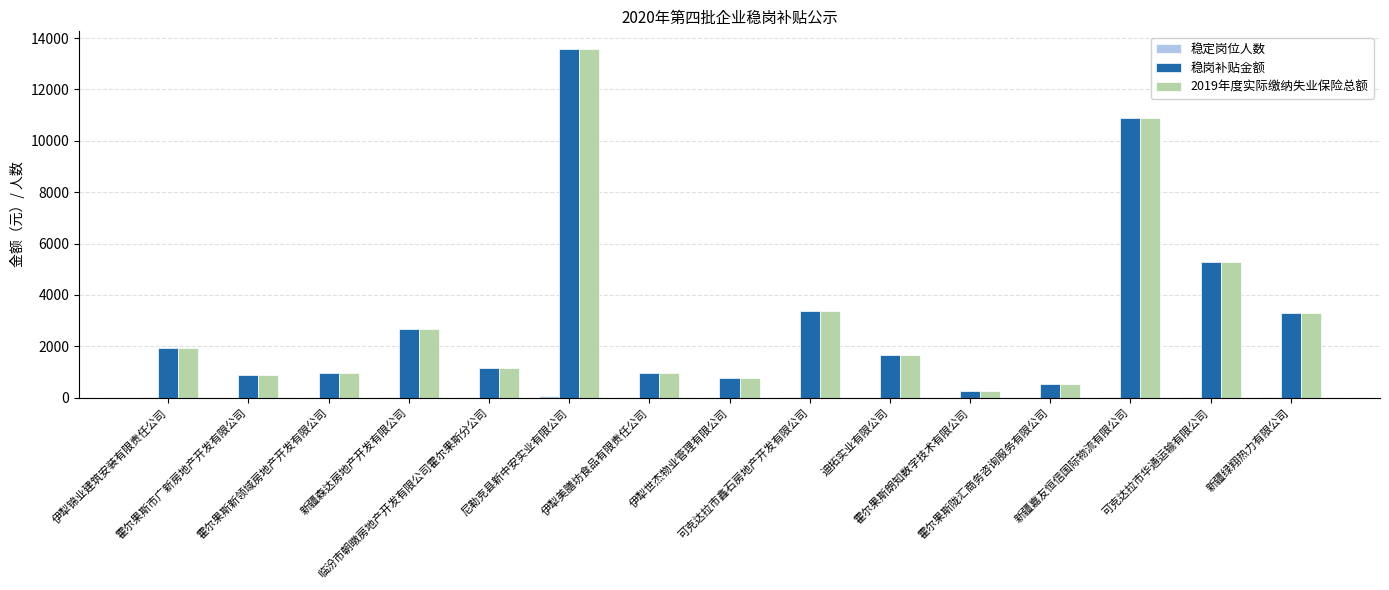

Is it true that 2019年度实际缴纳失业保险总额 equals 877.5 at 霍尔果斯市广新房地产开发有限公司?

True